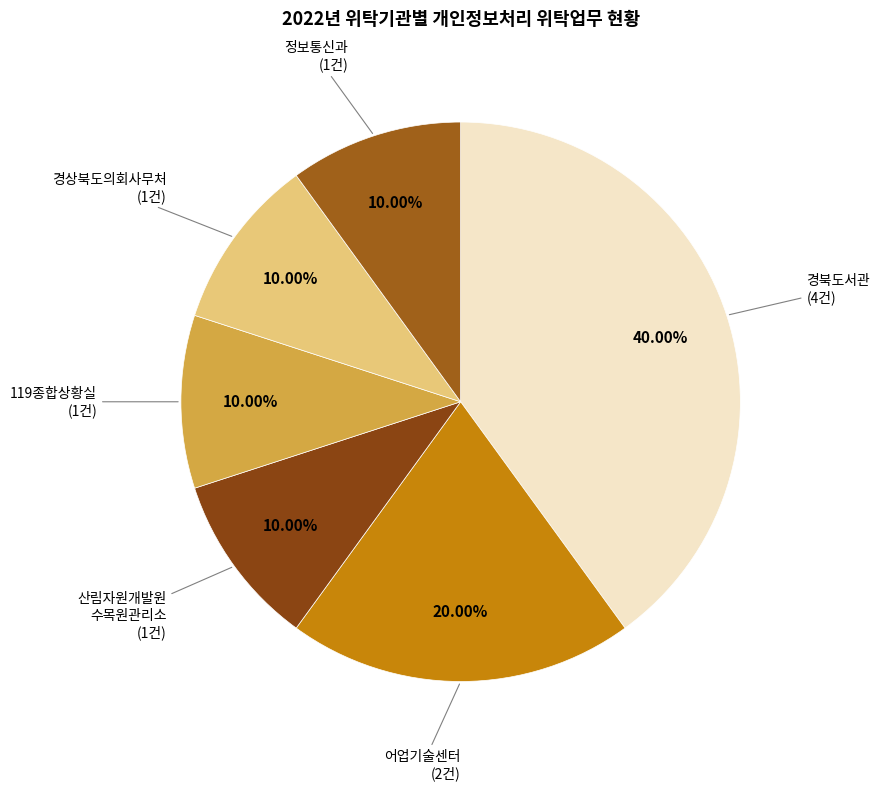

Is it true that 경북도서관 is 53% of the pie?

False